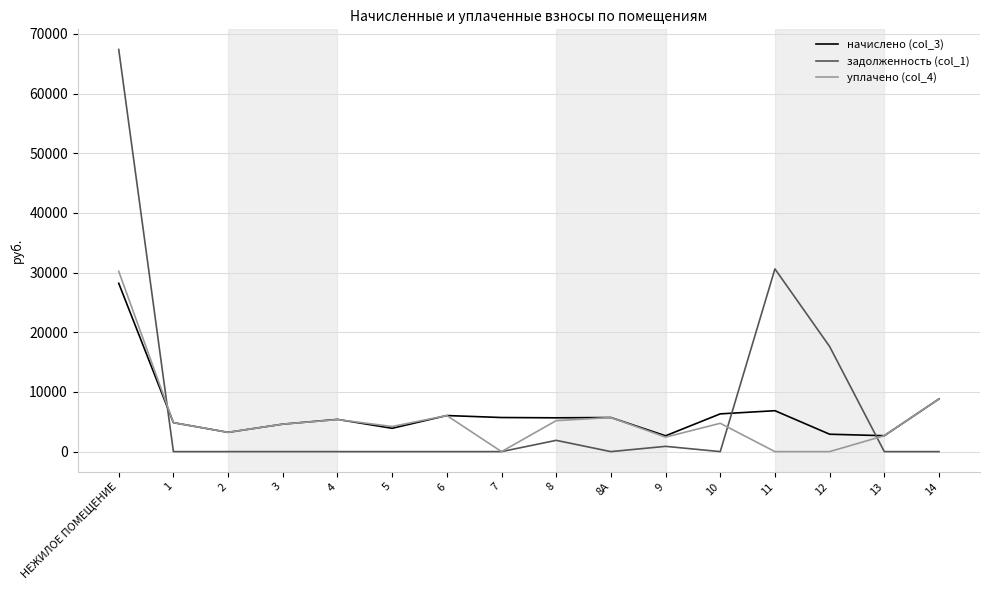

The value of уплачено (col_4) at 9 is 2428.8. True or false?

True